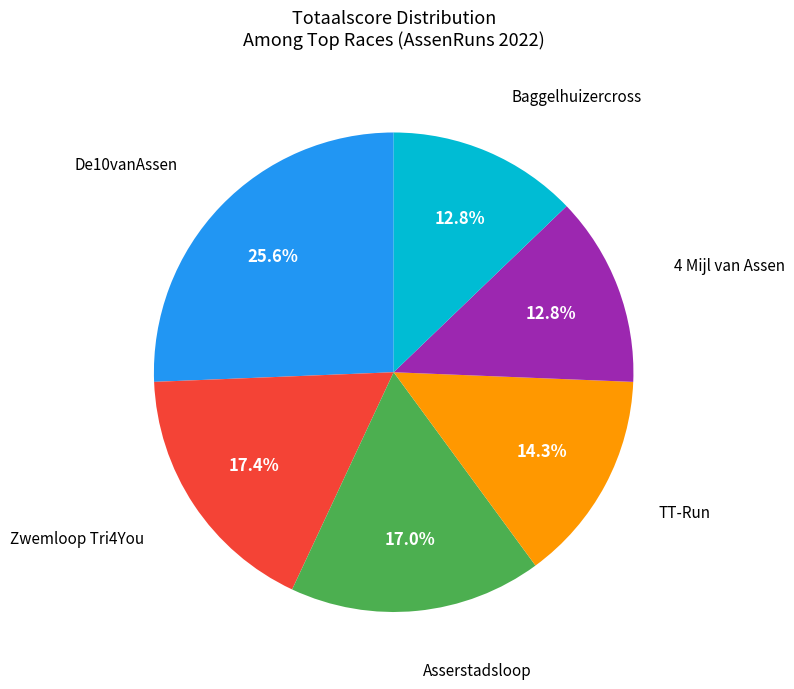

Is there any slice that represents more than half of the pie?

No